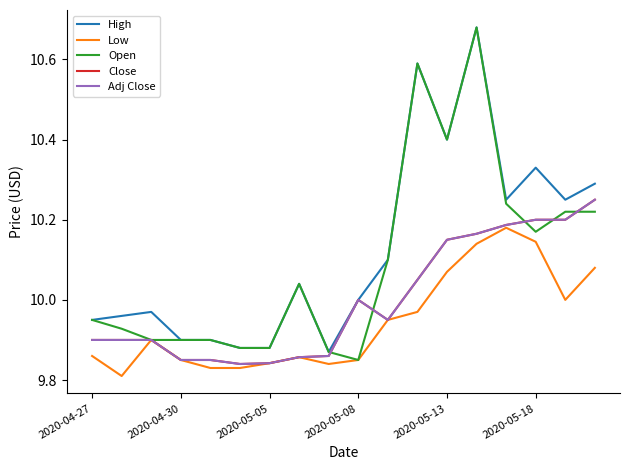

In Low, how many points are lower than both neighbors (excluding endpoints)?

3